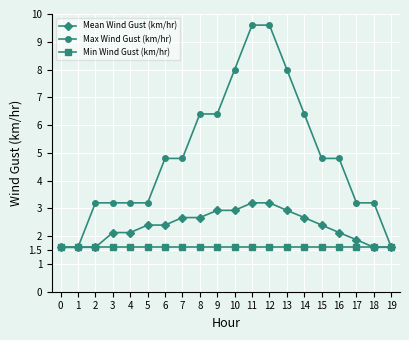

What is the sum of all Max Wind Gust (km/hr) values?

97.6